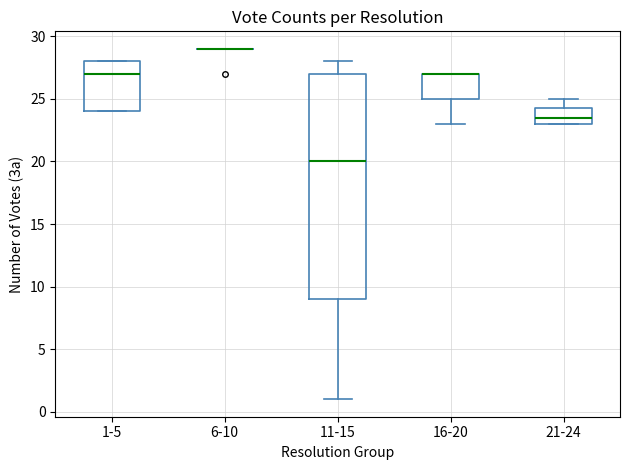

Where does the upper whisker of the box for 21-24 end on the y-axis? The values are not printed on the chart, so give them approximately, as read against the axis.

25.0